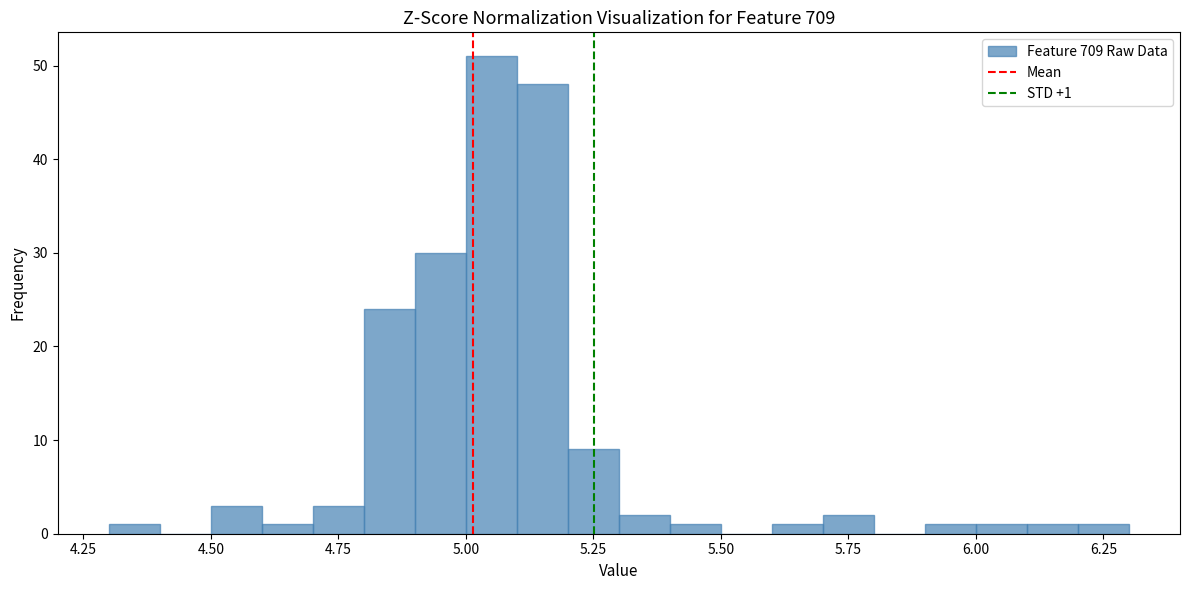

Around what value on the x-axis is the tallest bar? Give the approximate position of its centre, as read against the axis.

5.05